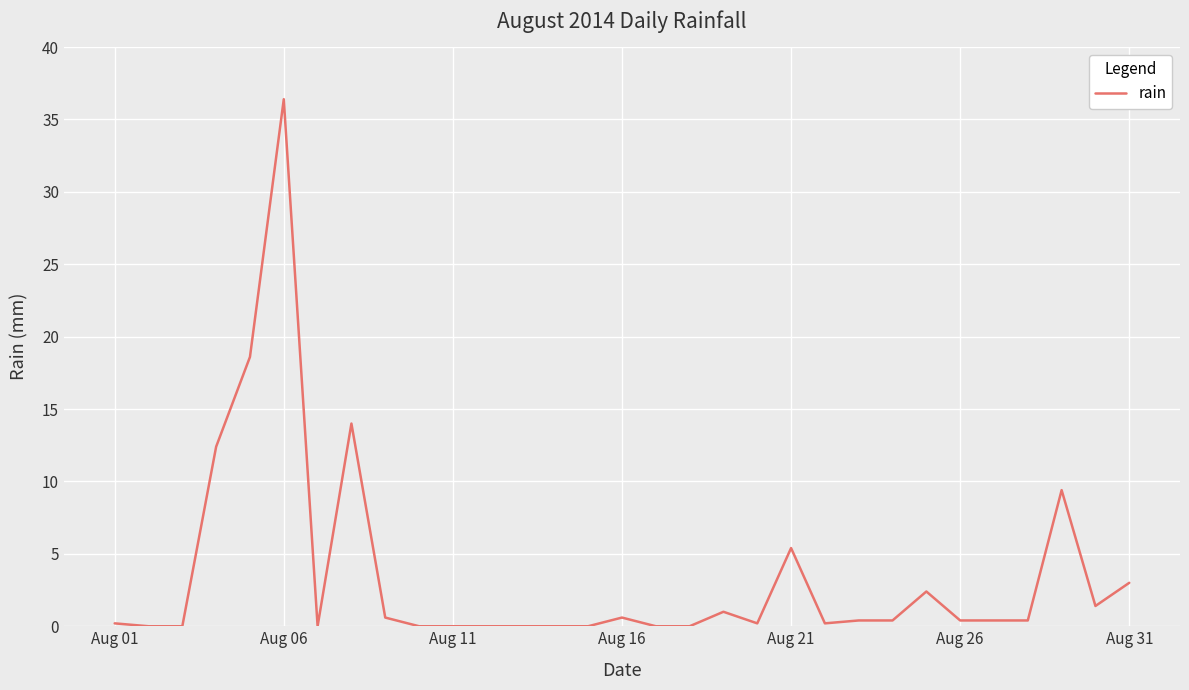

Count the number of data series in this chart.

1